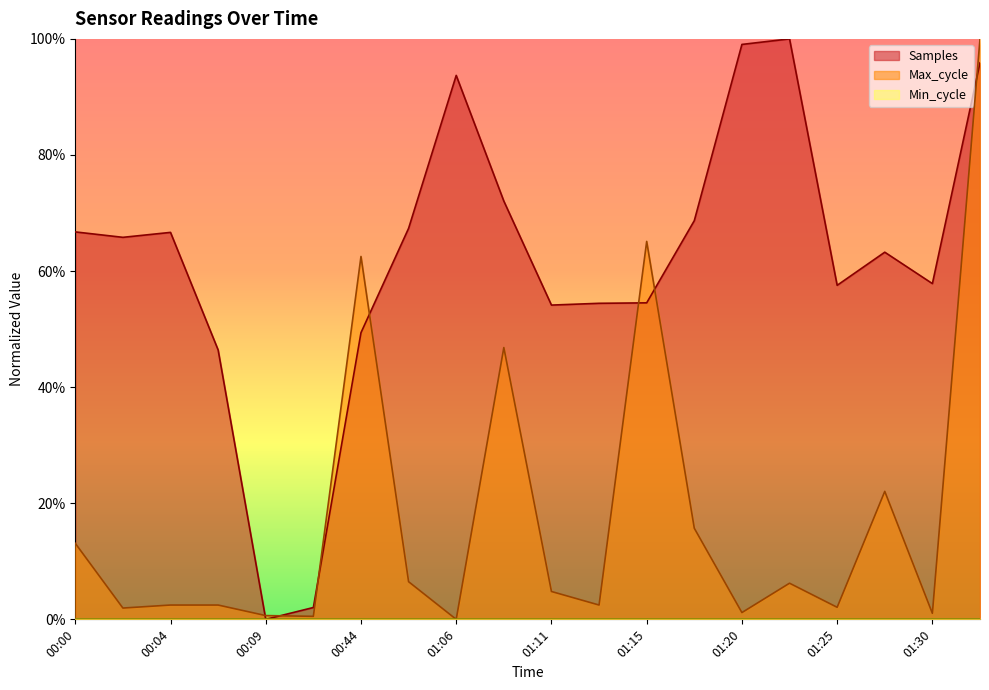

True or false: Max_cycle and Samples cross at least once.

True